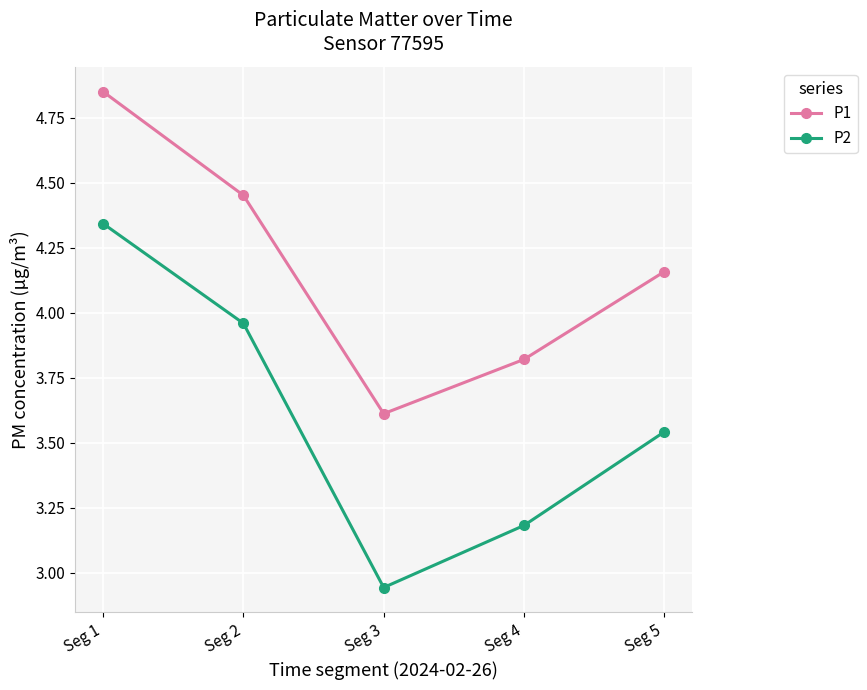

Is the value of P1 at Seg 5 greater than the value of P2 at Seg 4?

Yes